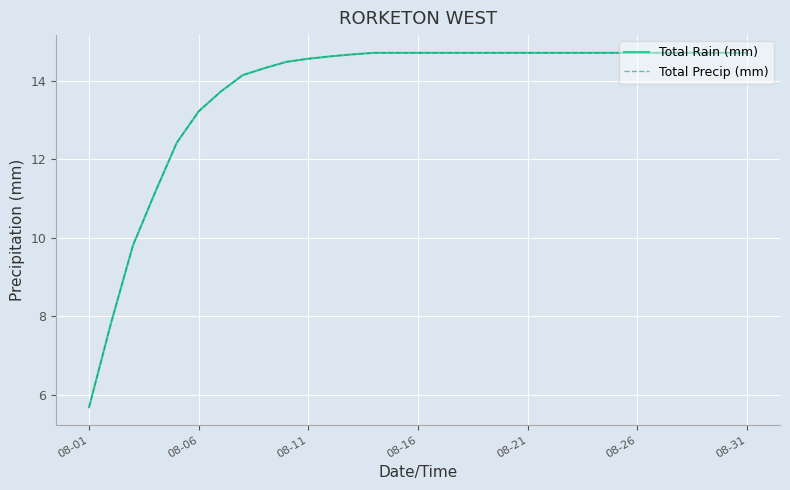

True or false: Total Rain (mm) and Total Precip (mm) intersect in this chart.

False